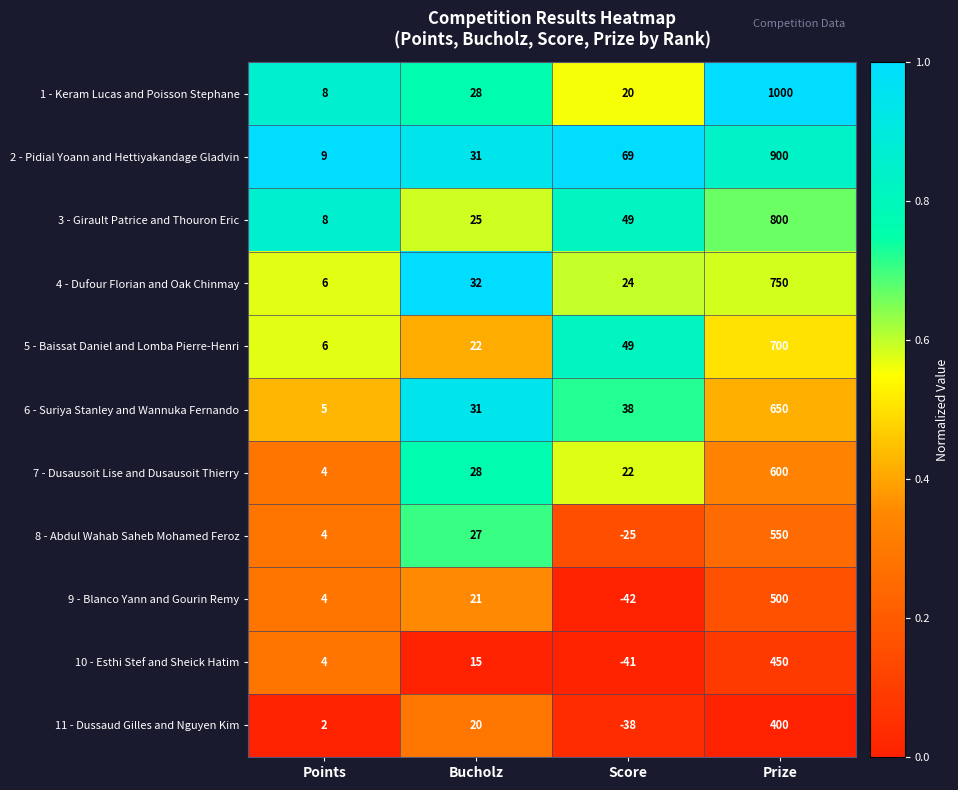

True or false: 11 - Dussaud Gilles and Nguyen Kim has a value of 400 at Prize.

True